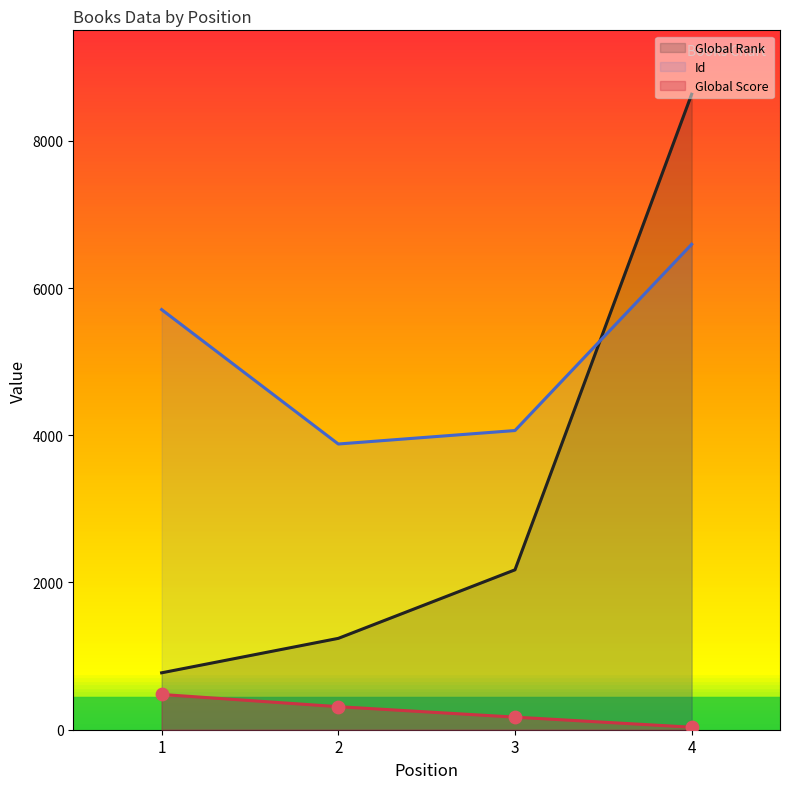

Which series has the largest Y range (max minus min)?

Global Rank